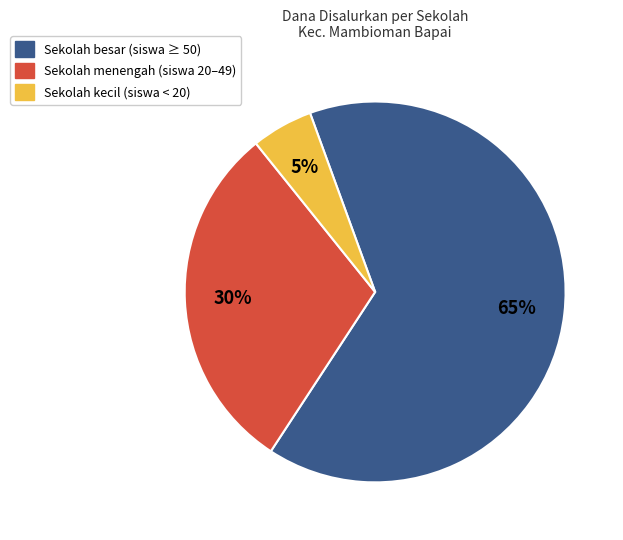

Is there a majority slice in this chart?

Yes